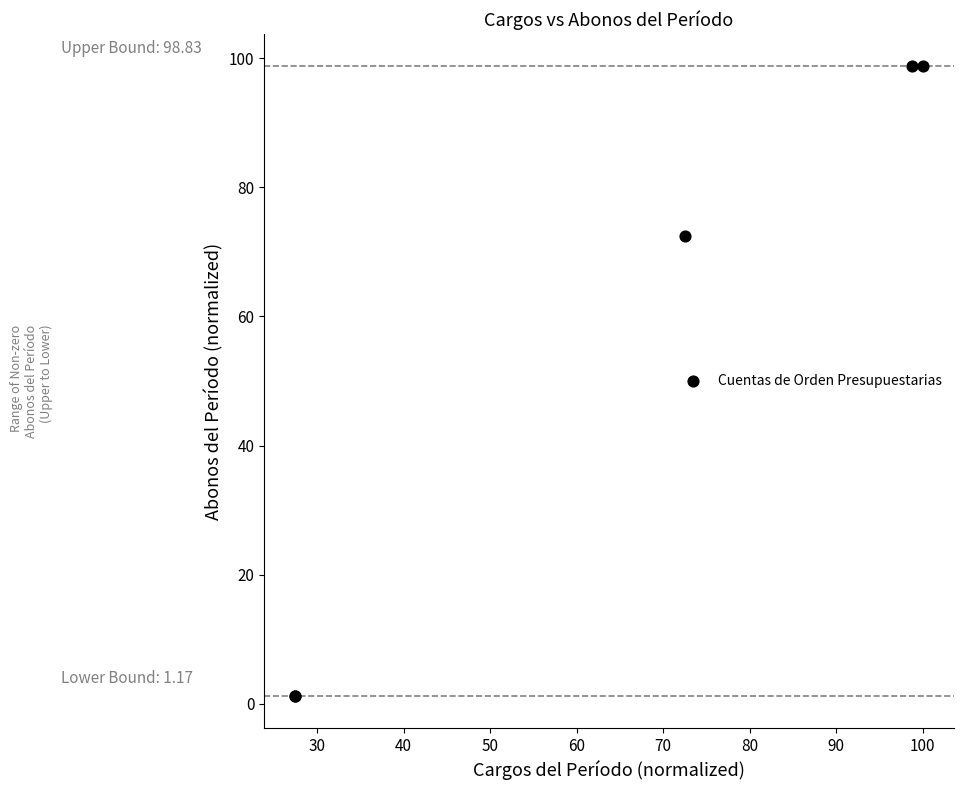

What Y value in the scatter plot is closest to 50?

72.5